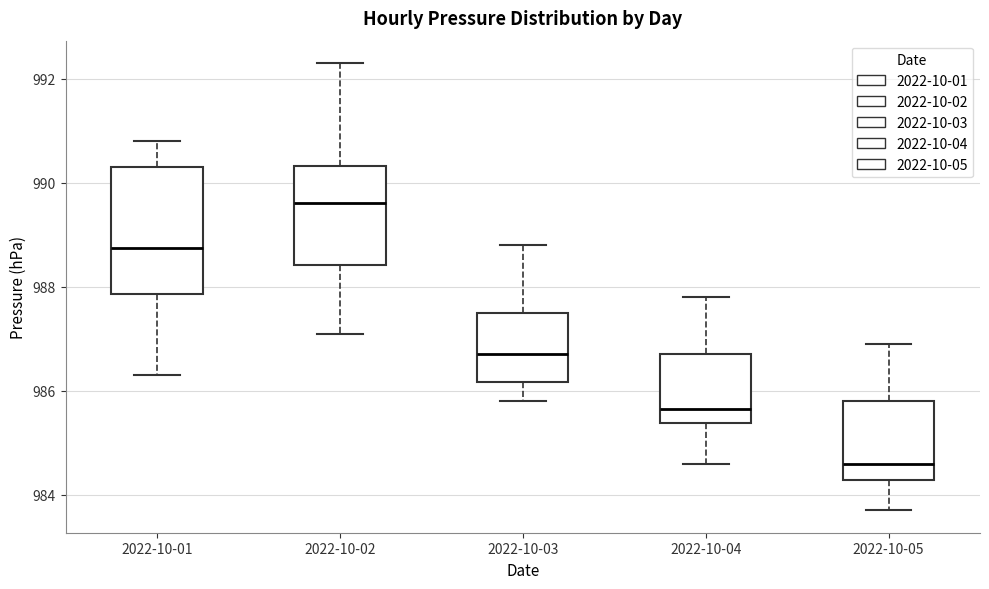

Which box is the tallest, from its lower edge to its upper edge?

2022-10-01